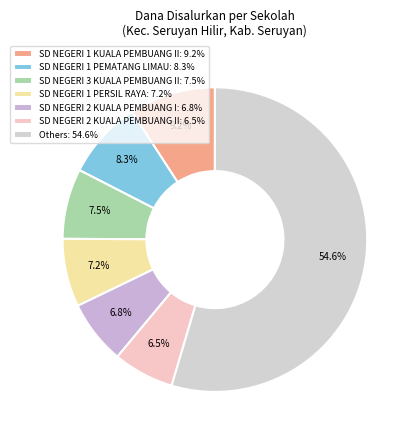

How many slices are in this pie chart?

7